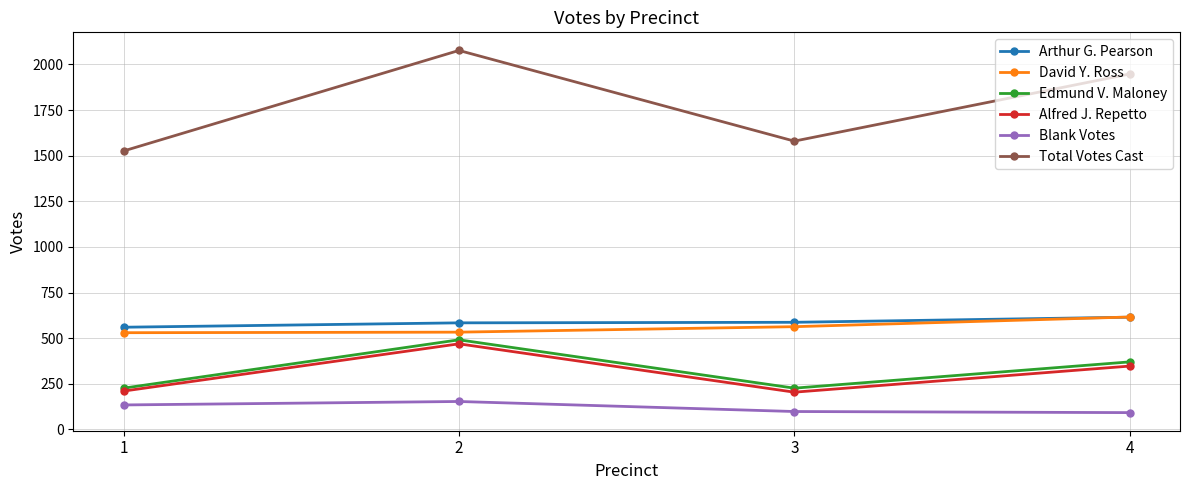

What is the total value across all series at 2?

4307